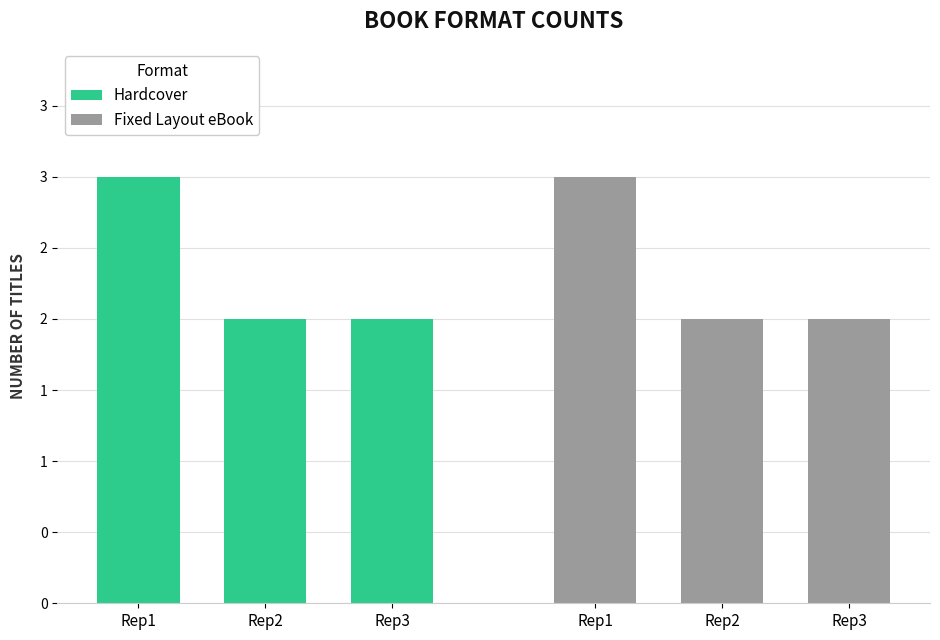

What is the minimum value shown in the chart?

2